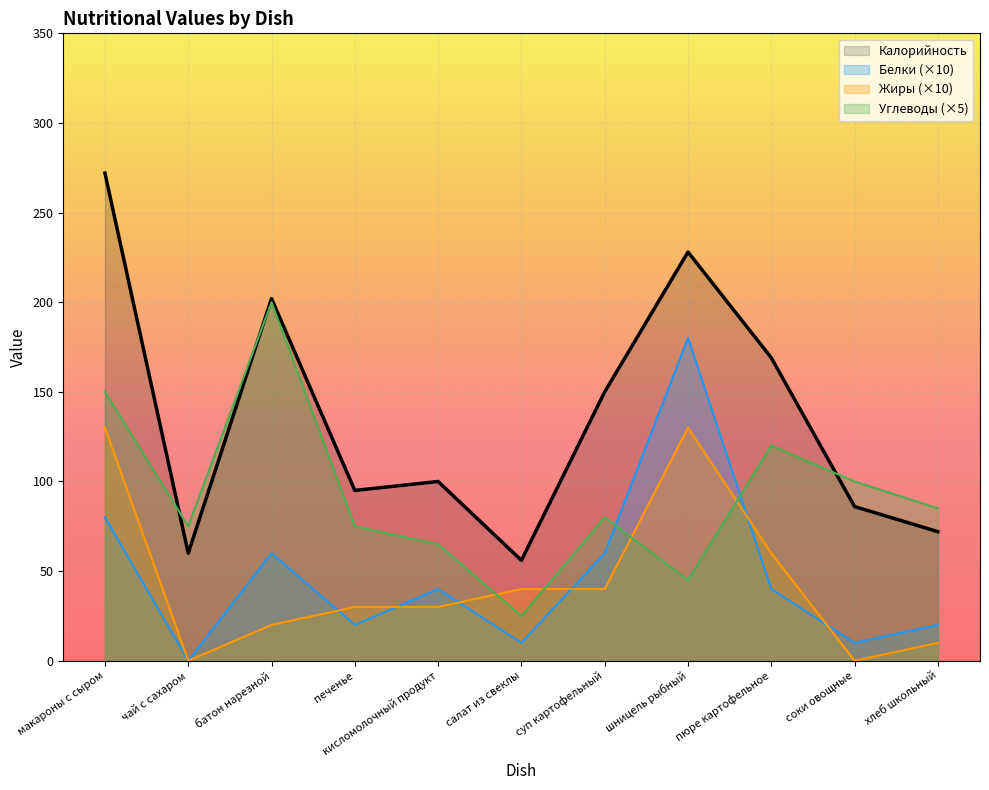

Rank the series by their maximum value, from highest to lowest.

Калорийность, Углеводы (×5), Белки (×10), Жиры (×10)